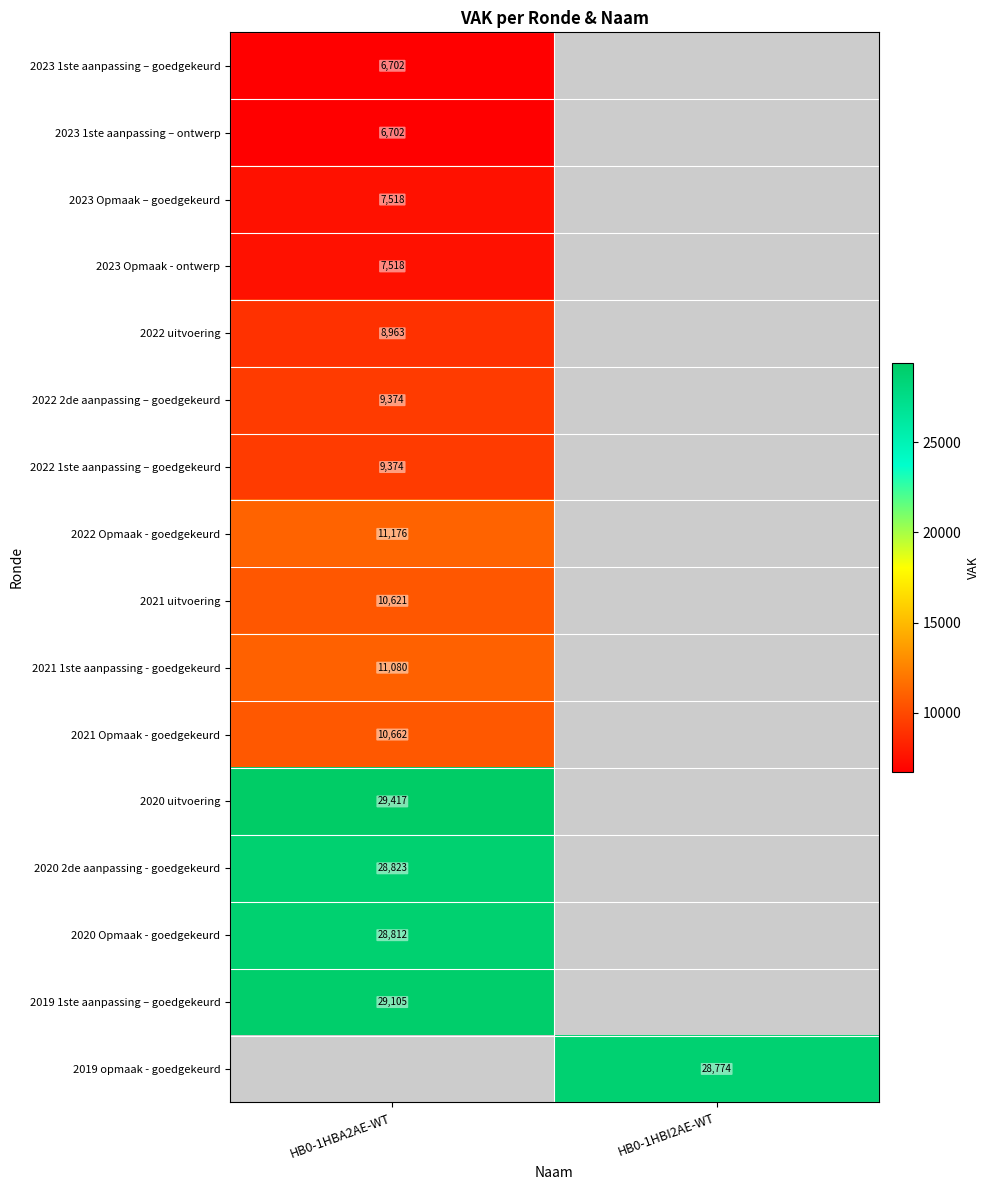

At how many categories does at least one series exceed 26795?

2